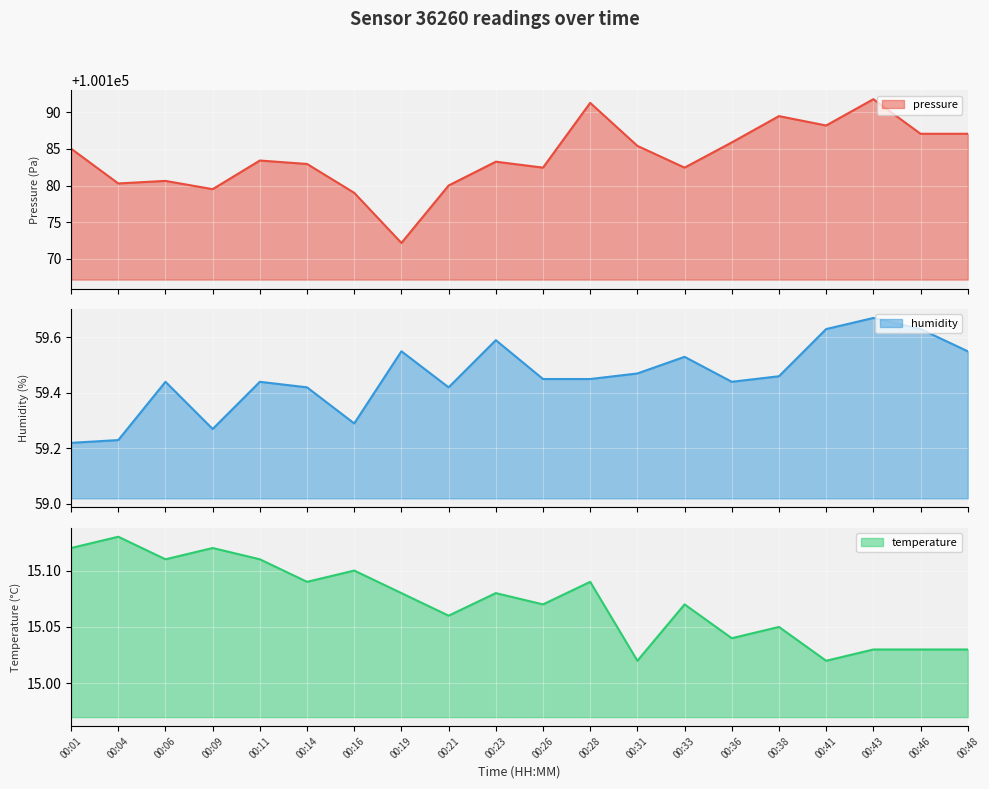

The pressure series shows 100191.3 at 00:28. True or false?

True